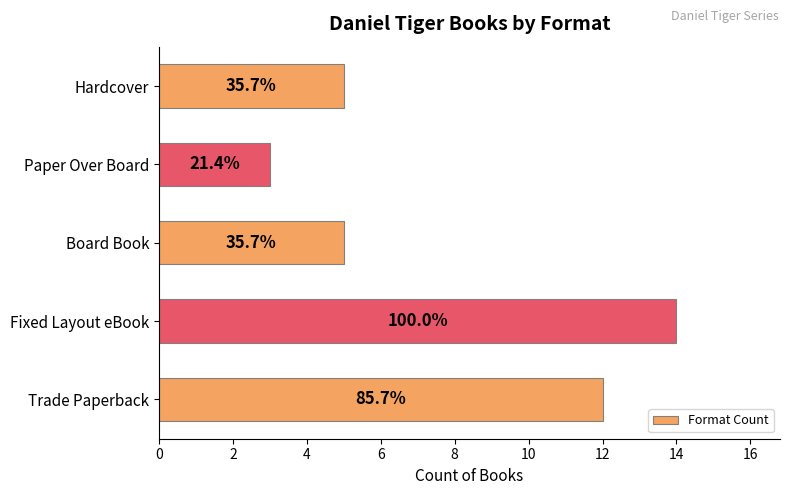

What is the minimum value shown in the chart?

3